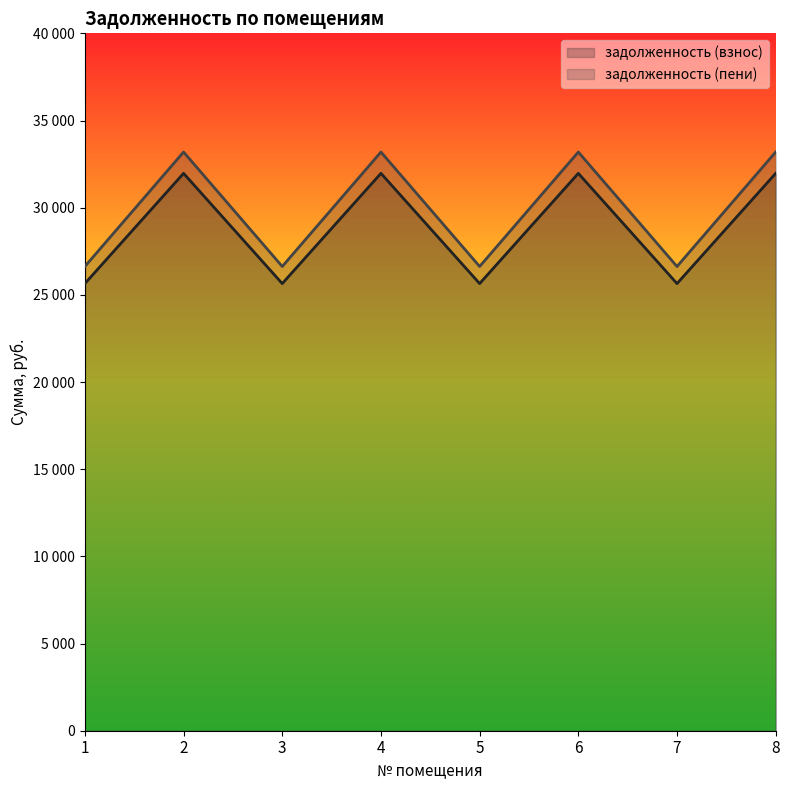

Where does the задолженность (взнос) series first go above 31969?

2